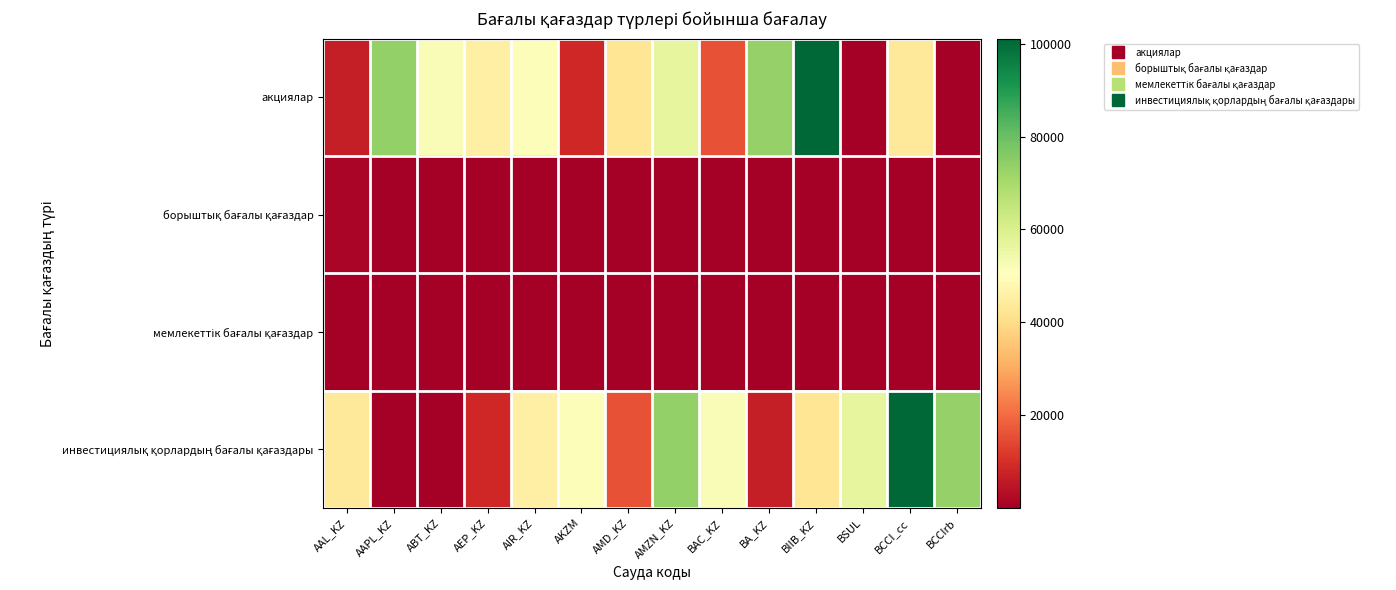

List the series in order of their peak value, lowest first.

мемлекеттік бағалы қағаздар, борыштық бағалы қағаздар, акциялар, инвестициялық қорлардың бағалы қағаздары